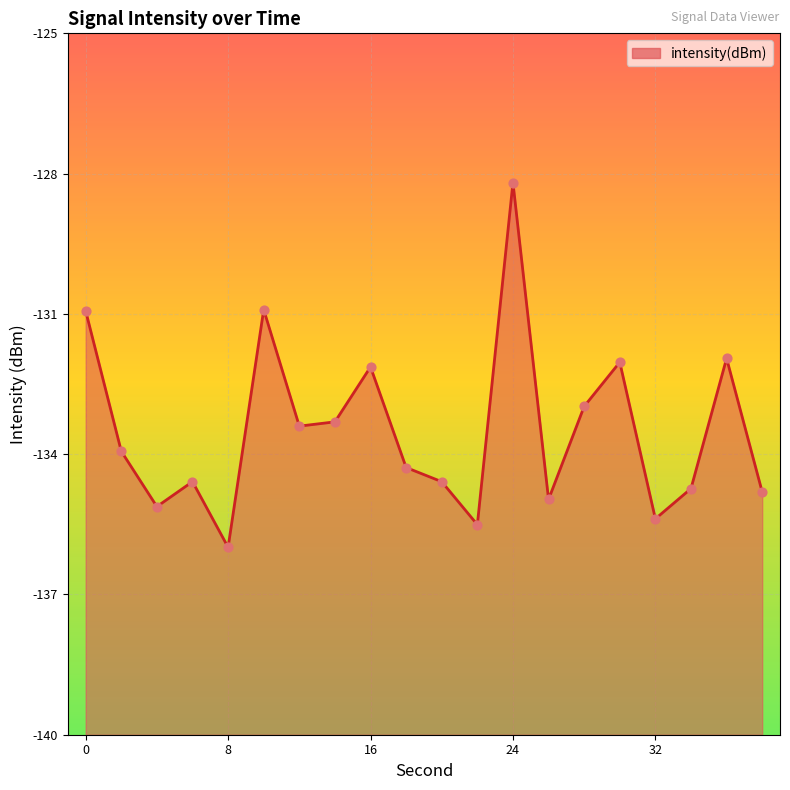

Between 2 and 24, which is larger?

24